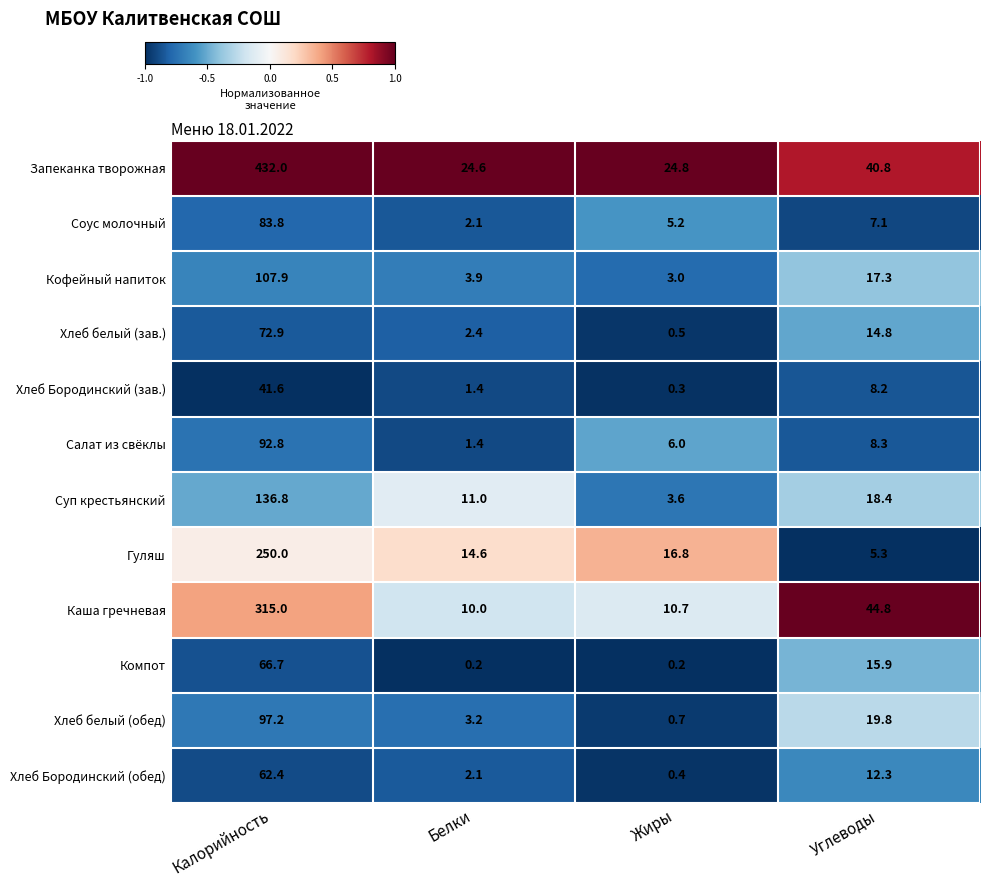

What value does the Суп крестьянский series have at Жиры?

3.6